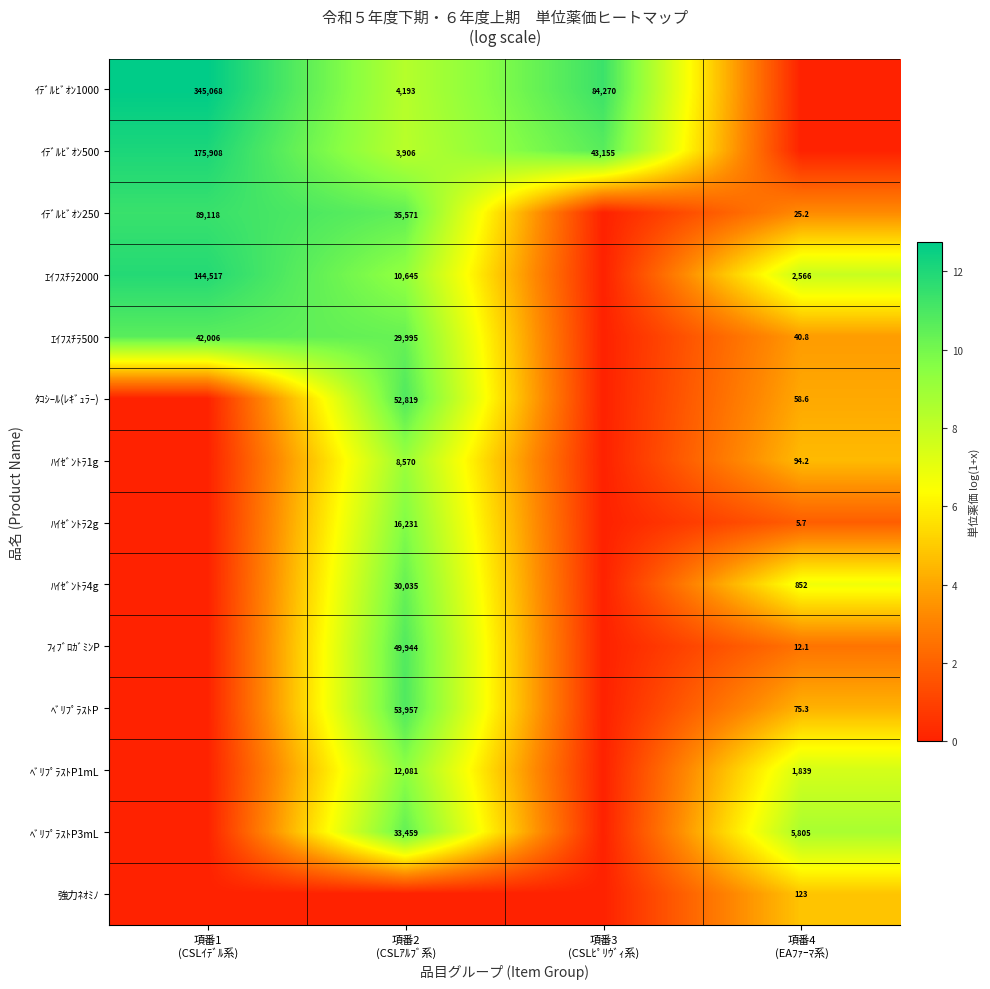

True or false: ﾍﾞﾘﾌﾟﾗｽﾄP1mL has a value of -3.5 at 項番3 (CSLﾋﾟﾘｳﾞｨ系).

False